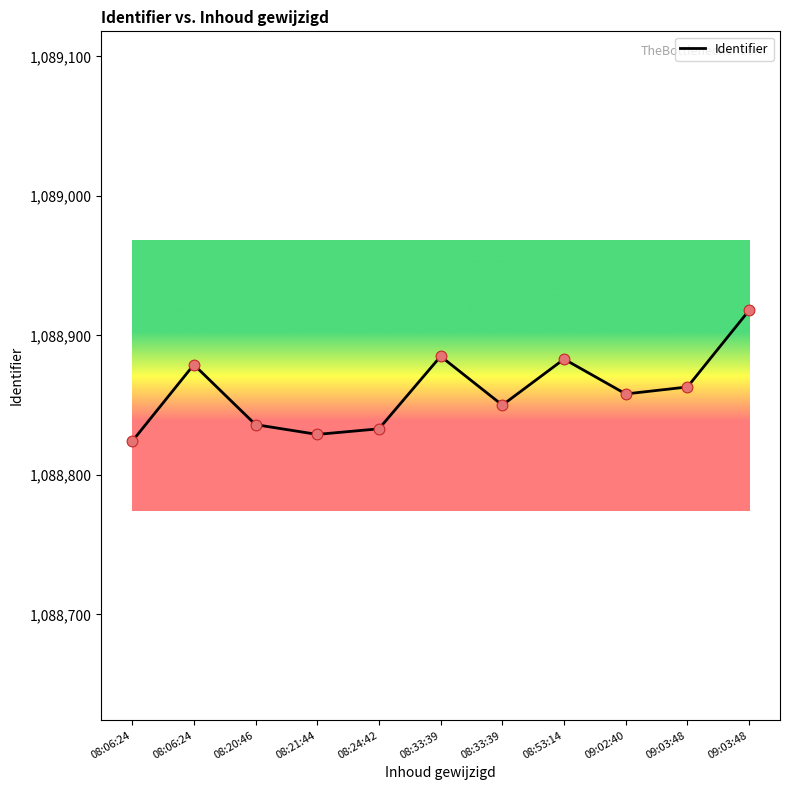

How many lines are shown in the chart?

1